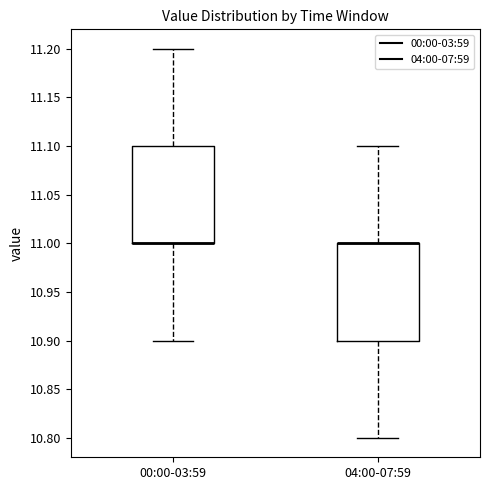

Reading left to right, read every box against the y-axis: the position of its median line, the range the box covers, and the ends of its whiskers. The values are not printed on the chart, so give them approximately, as read against the axis.

00:00-03:59: median 11.0 (drawn on the box's lower edge), box 11.0 to 11.1, whiskers 10.9 to 11.2
04:00-07:59: median 11.0 (drawn on the box's upper edge), box 10.9 to 11.0, whiskers 10.8 to 11.1